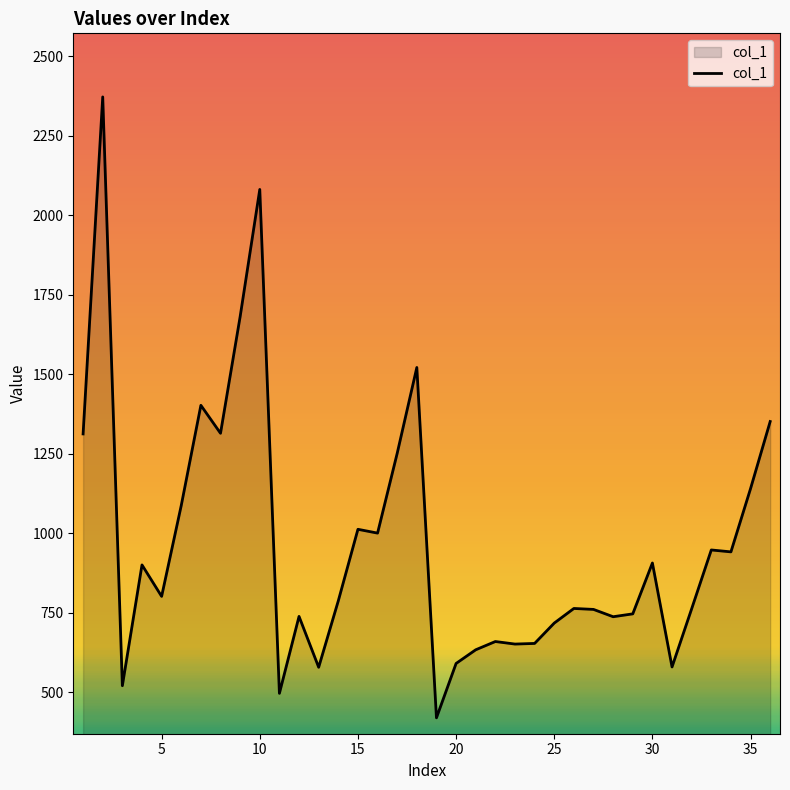

What is the maximum value shown in the chart?

2372